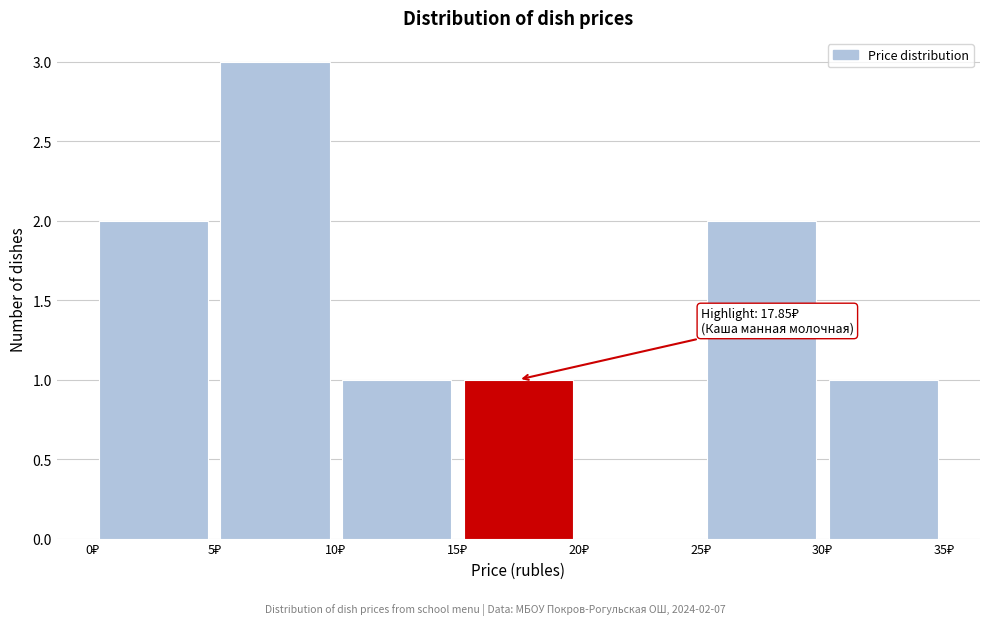

Over which range of the x-axis is the bar tallest?

5 to 10